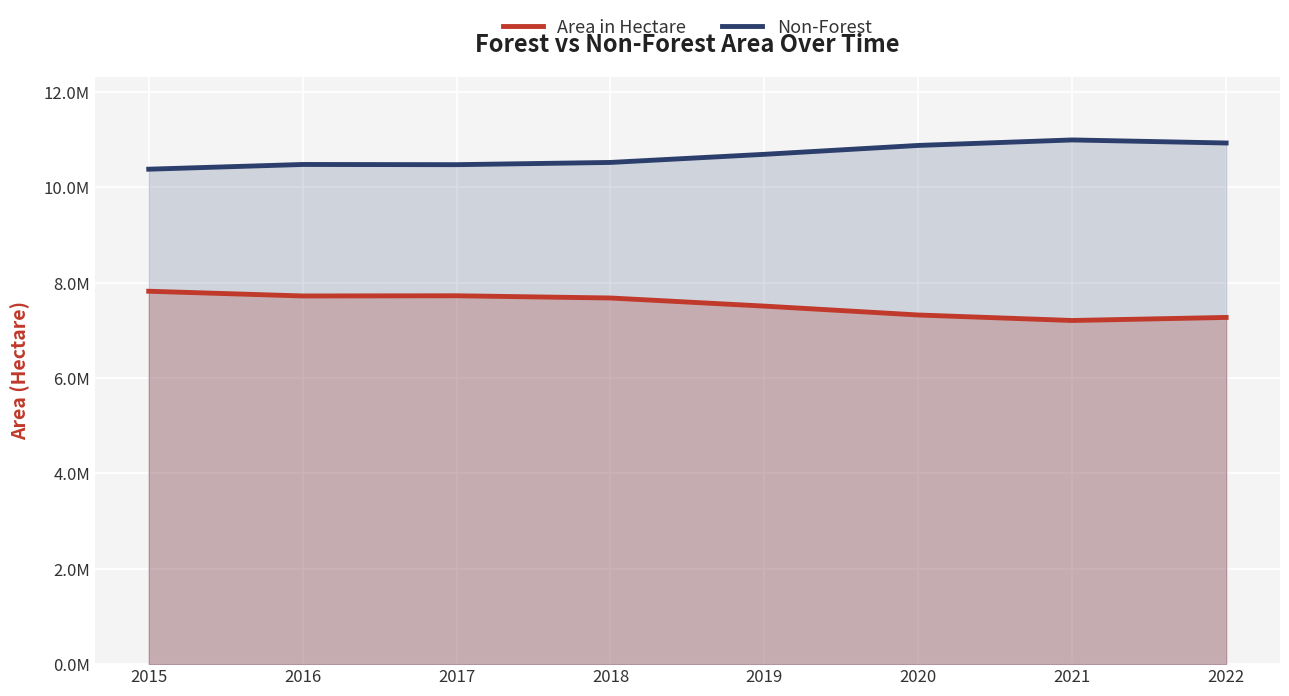

At which label is Non-Forest closest to 10689045?

2019